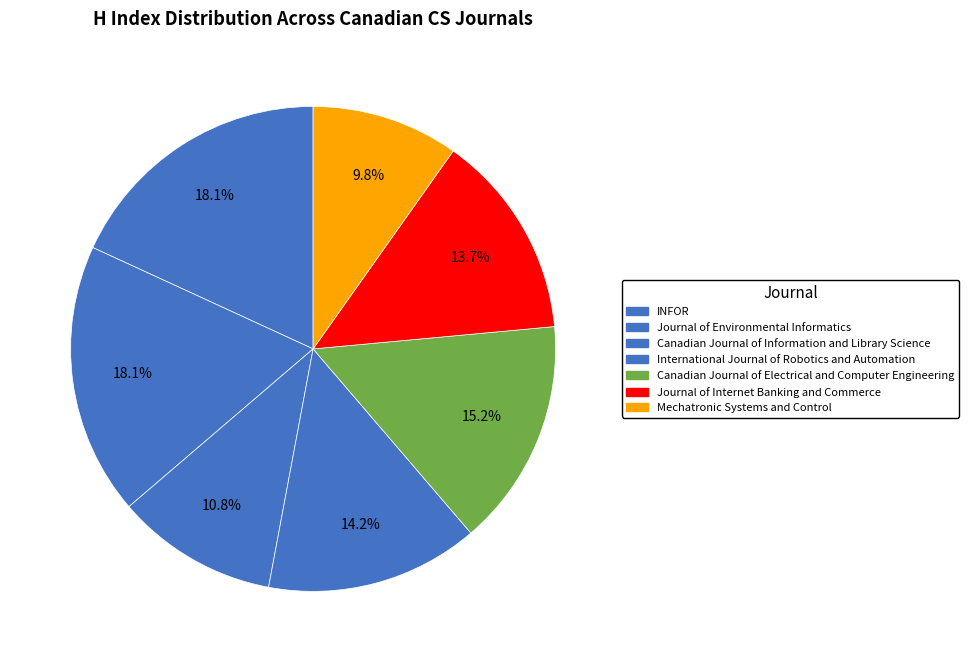

Which has a higher value, Journal of Environmental Informatics or Mechatronic Systems and Control?

Journal of Environmental Informatics